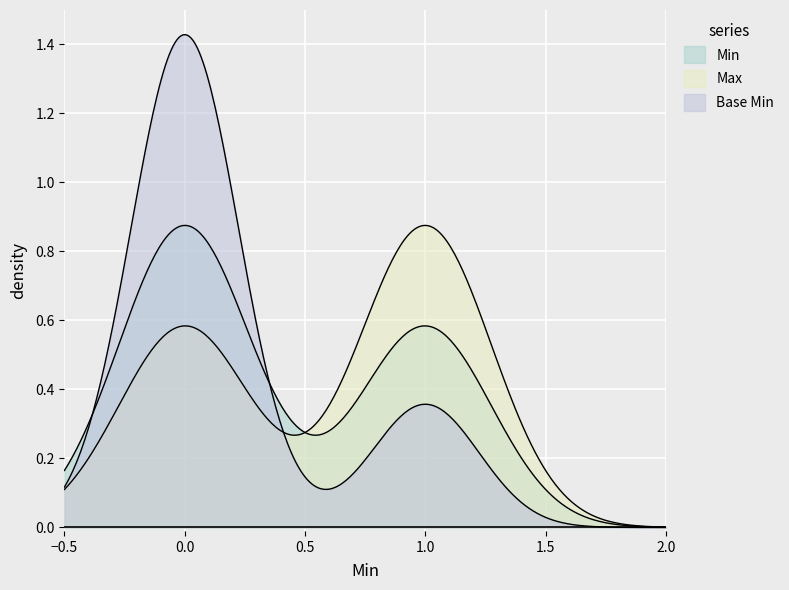

The Base Min series shows 2 at Extension.url. True or false?

False